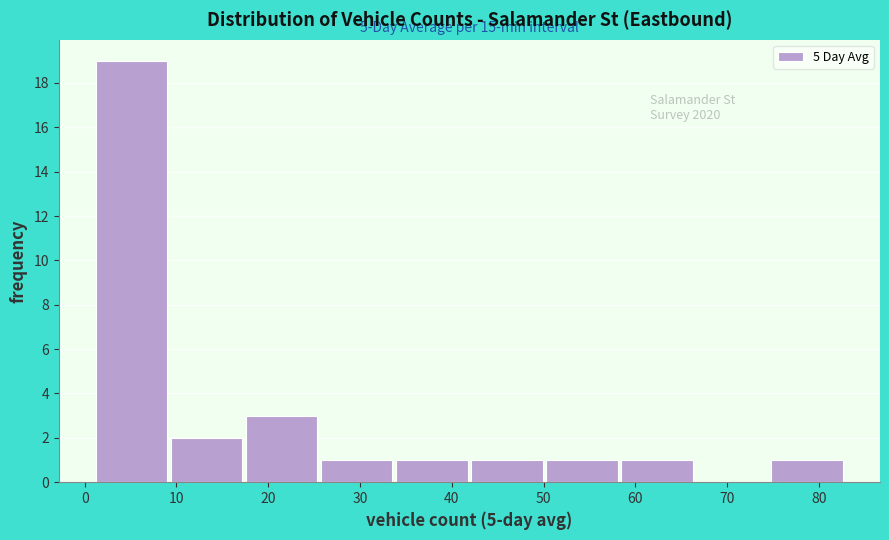

Which range on the x-axis has the tallest bar?

1 to 9